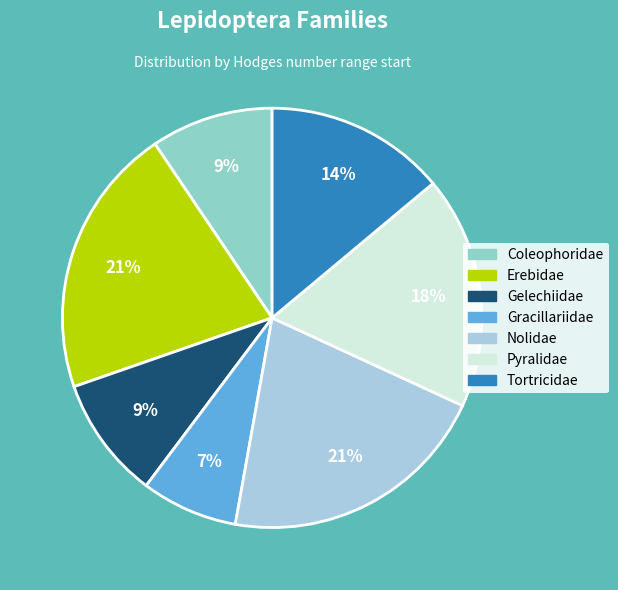

True or false: Tortricidae accounts for 28% of the total.

False